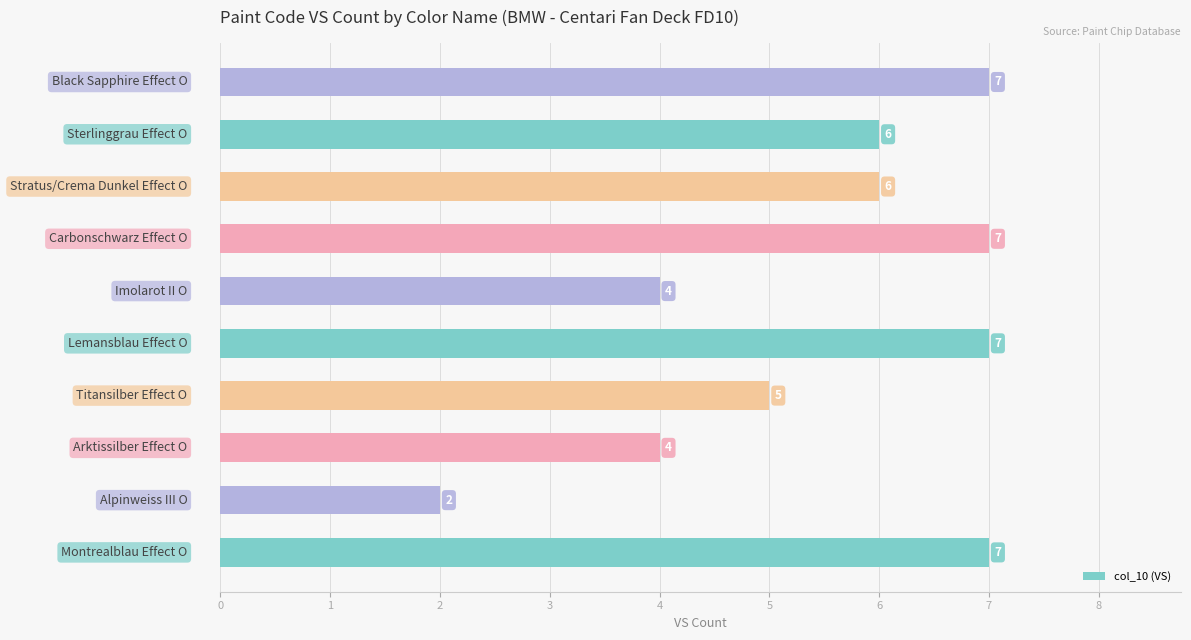

What is the difference between the maximum and minimum values?

5